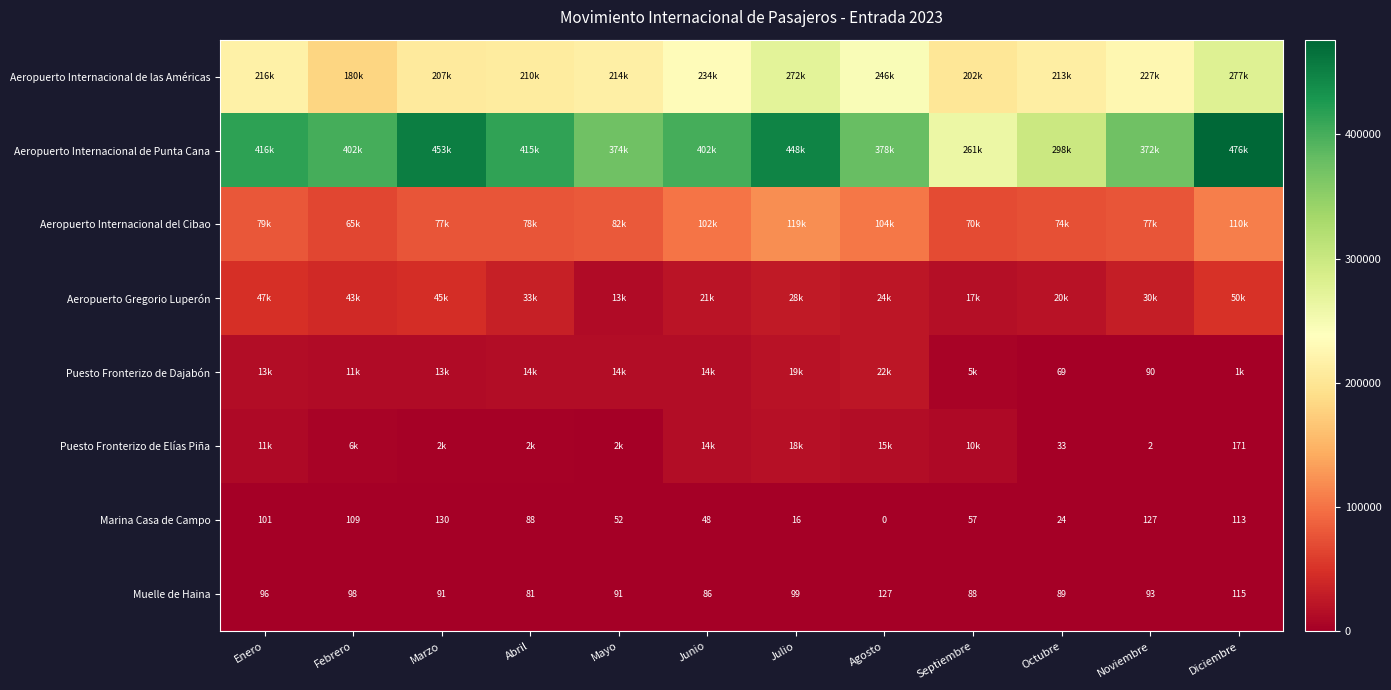

Where does the Muelle de Haina series first go above 93?

Enero